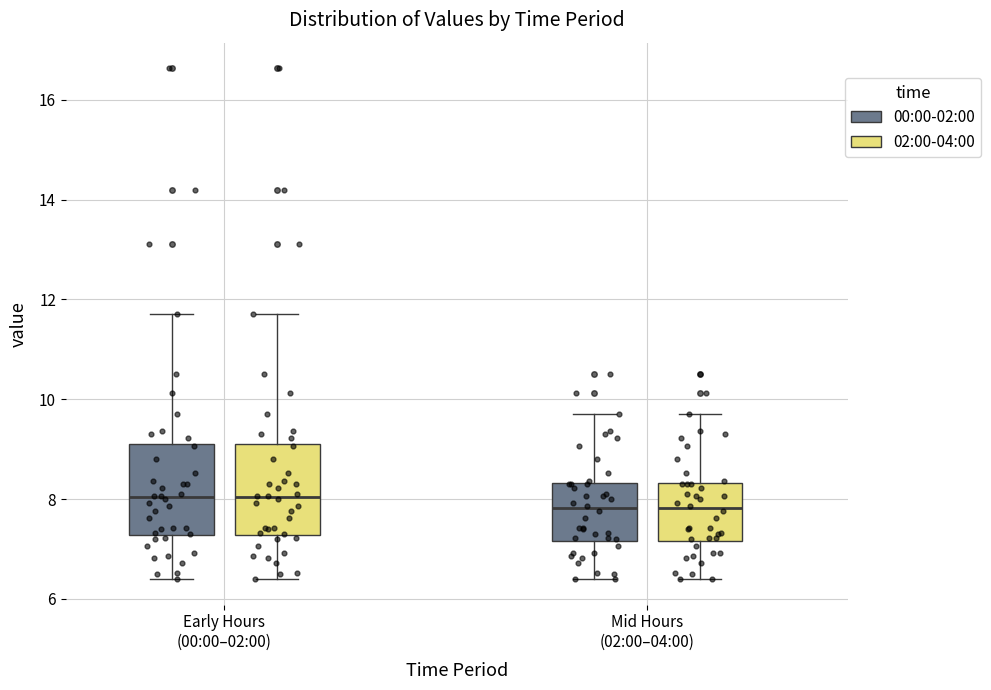

Reading left to right, transcribe this box plot: for each box, give where its median line is, the range the box spans, and where its two whiskers end, as read against the y-axis. The values are not printed on the chart, so give them approximately, as read against the axis.

Early Hours (00:00–02:00) (00:00-02:00): median 8.0, box 7.2 to 9.2, whiskers 6.4 to 11.8
Early Hours (00:00–02:00) (02:00-04:00): median 8.0, box 7.2 to 9.2, whiskers 6.4 to 11.8
Mid Hours (02:00–04:00) (00:00-02:00): median 7.8, box 7.2 to 8.4, whiskers 6.4 to 9.8
Mid Hours (02:00–04:00) (02:00-04:00): median 7.8, box 7.2 to 8.4, whiskers 6.4 to 9.8